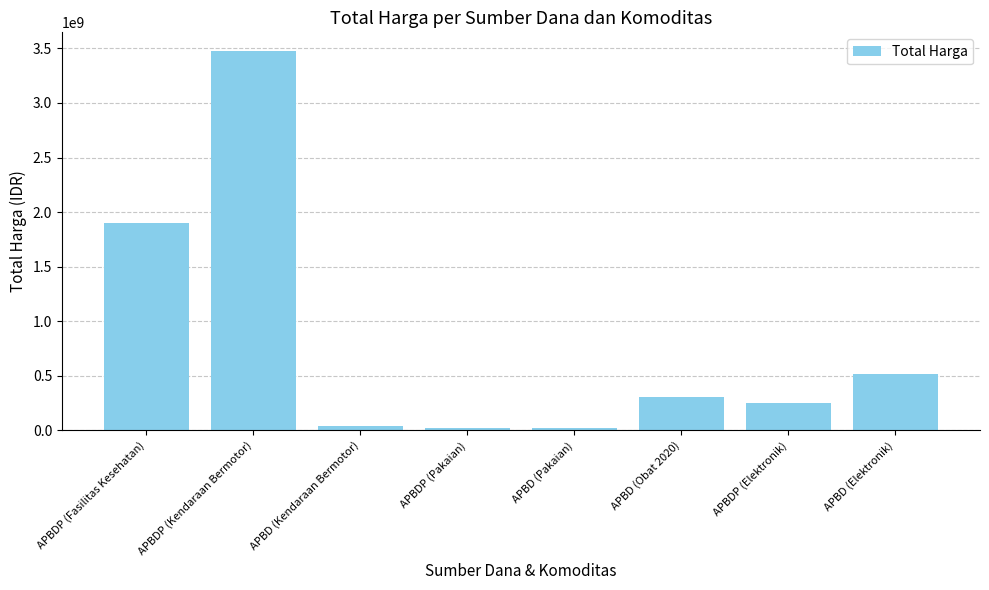

The value at APBDP (Kendaraan Bermotor) is 5883750851. True or false?

False